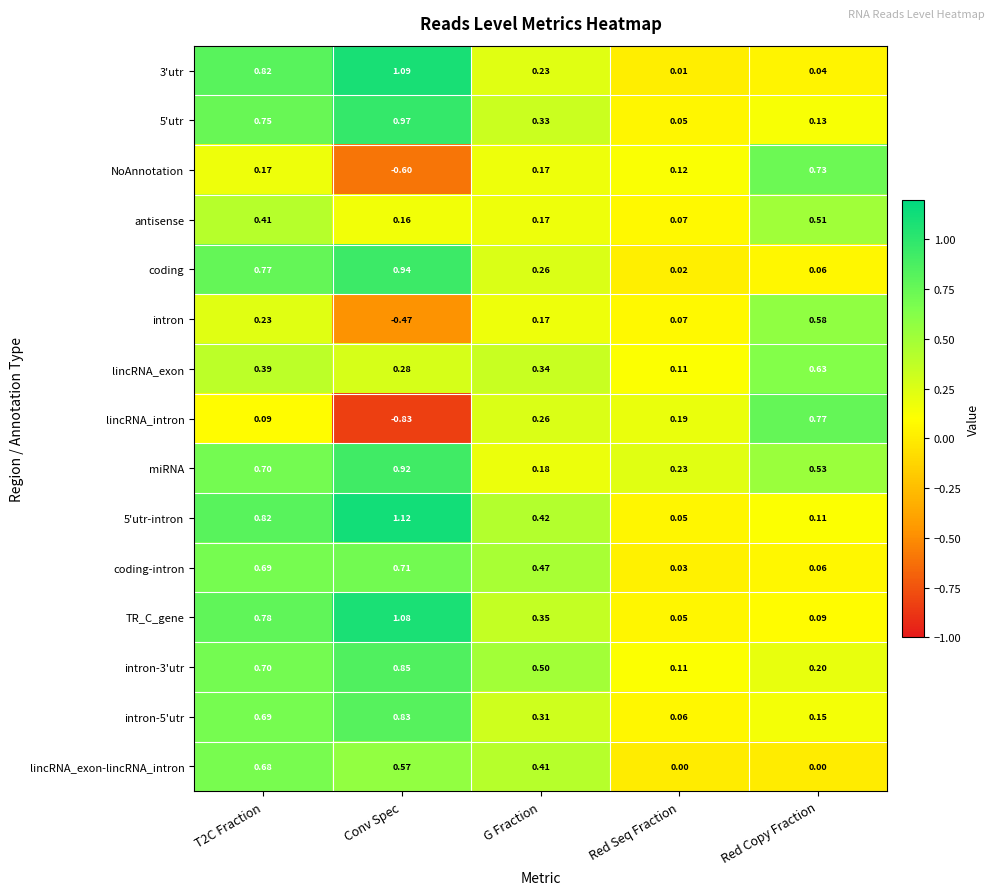

Which label corresponds to the largest value in the chart?

Conv Spec